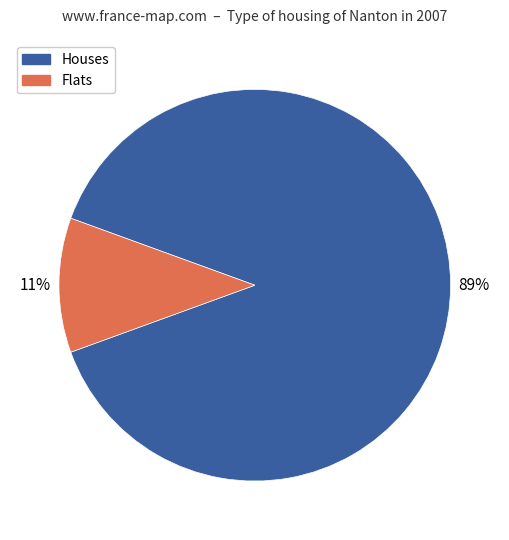

To the nearest percent, what is the difference between the largest and smallest slice percentages?

78%